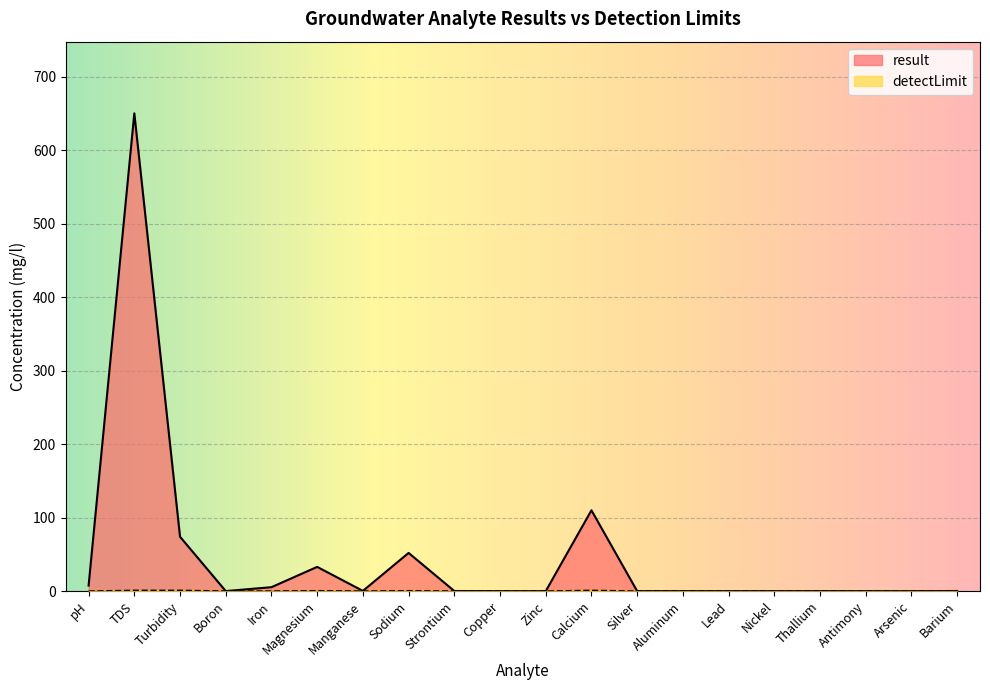

The result series shows 52.0 at Sodium. True or false?

True